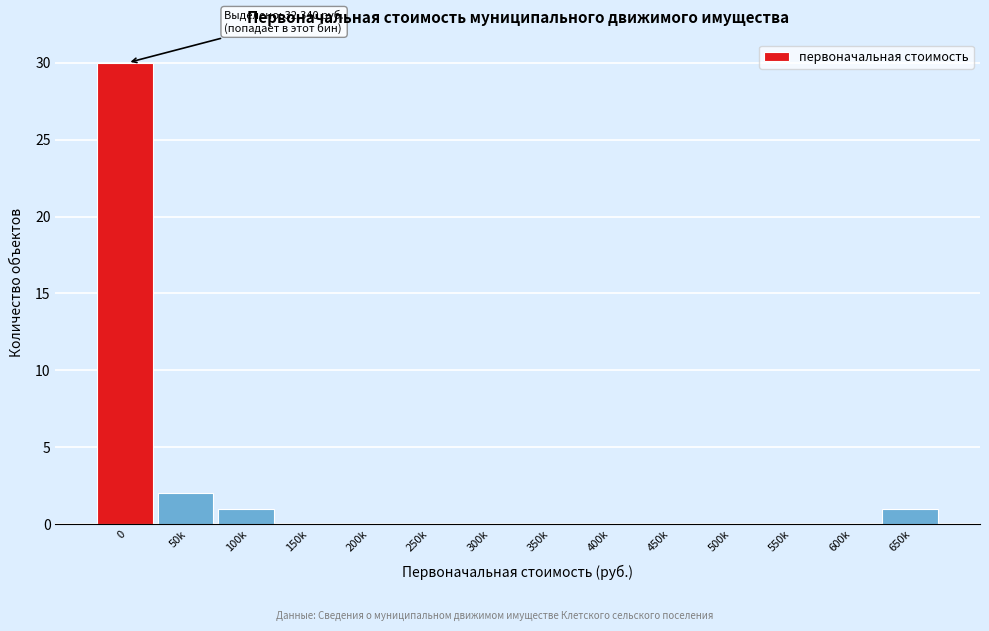

Reading left to right, extract all data points from this chart.

0=30	50k=2	100k=1	150k=0	200k=0	250k=0	300k=0	350k=0	400k=0	450k=0	500k=0	550k=0	600k=0	650k=1